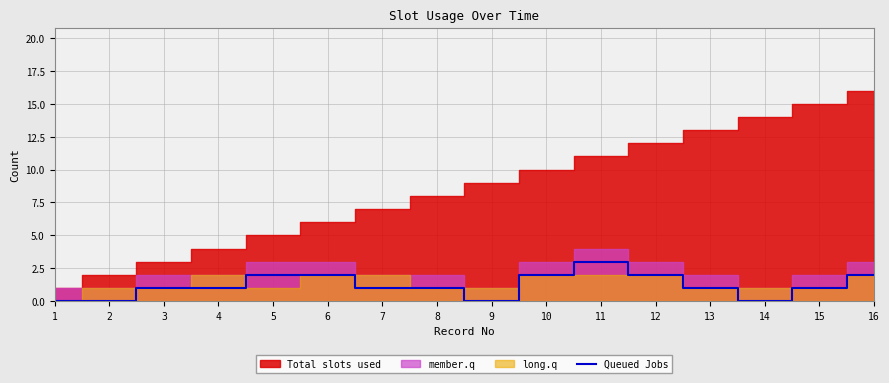

What is the maximum value for Queued Jobs?

3